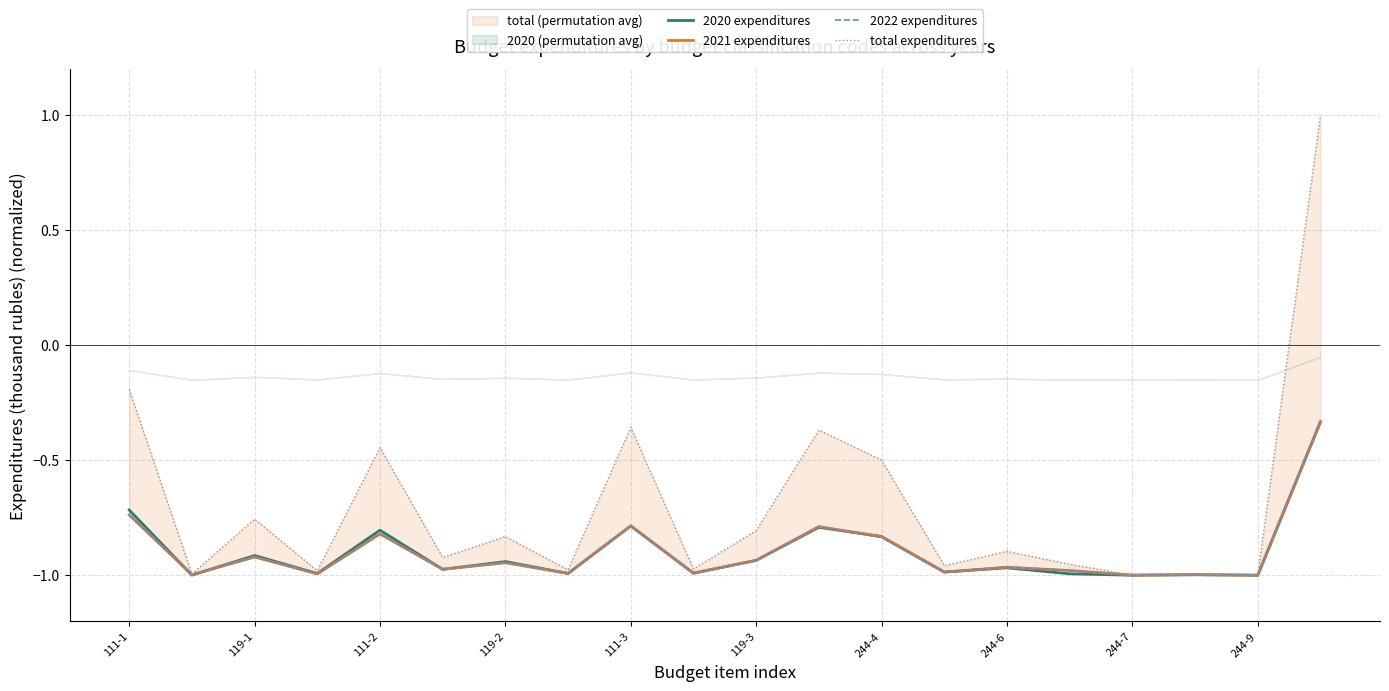

Is this an area chart (filled region under the line)?

No